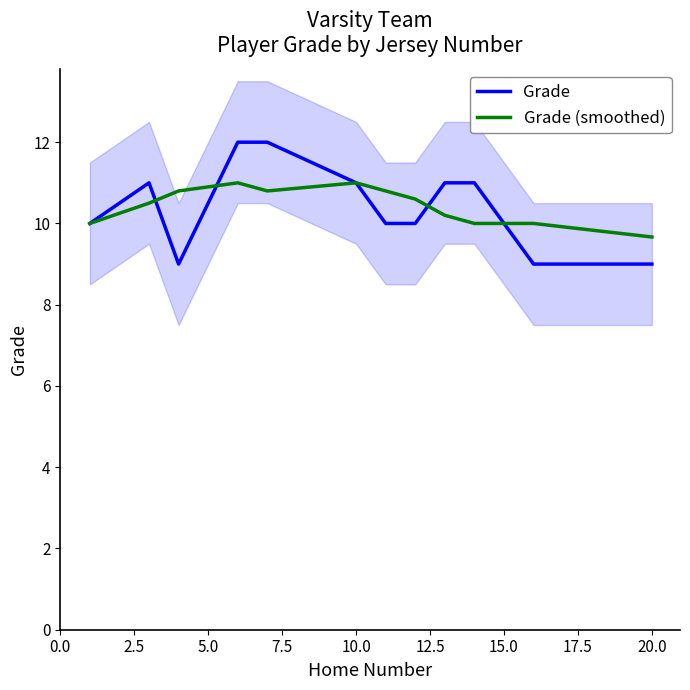

What is the lowest value of the Grade (smoothed) series?

9.7